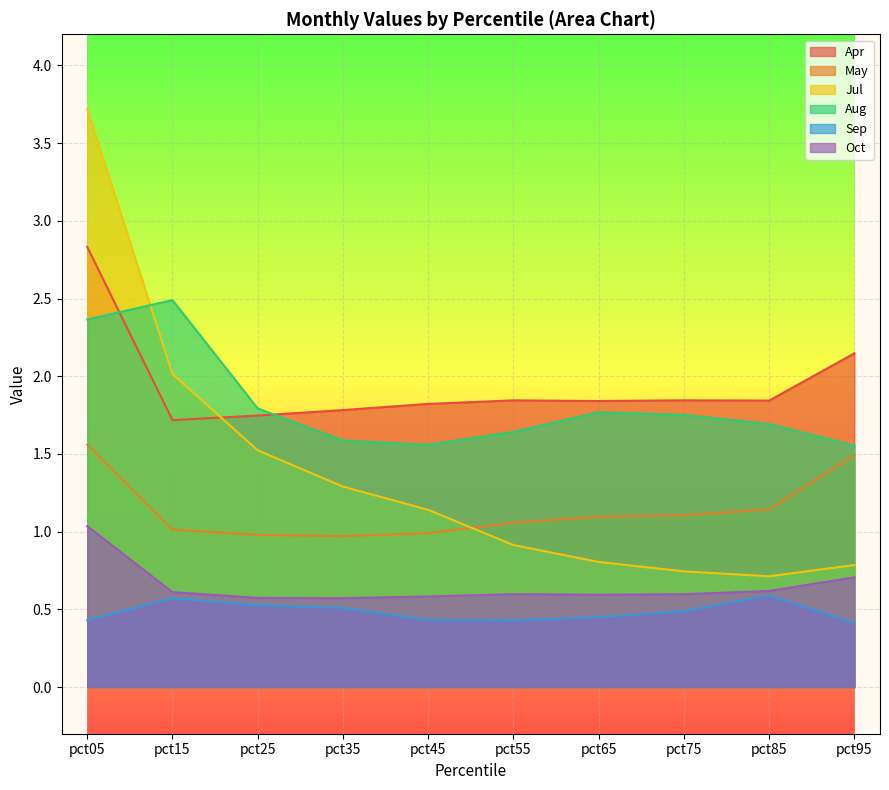

Rank the series at pct15 from lowest to highest value.

Sep, Oct, May, Apr, Jul, Aug